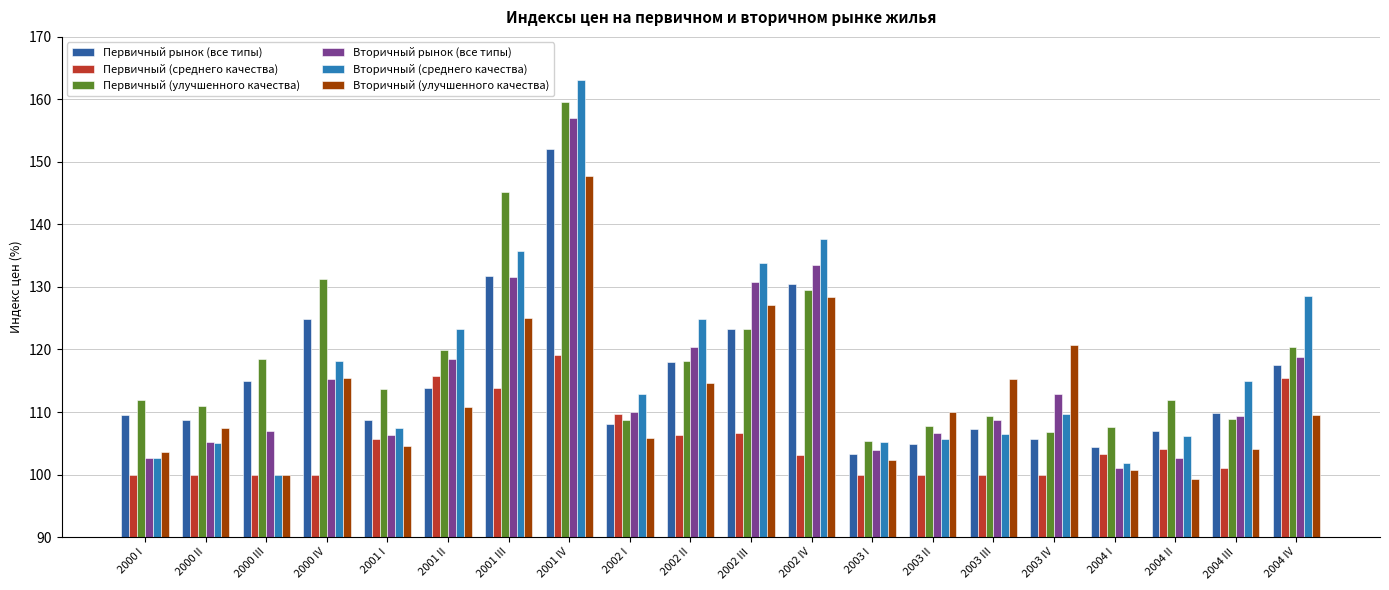

How many bars are there in each group?

6